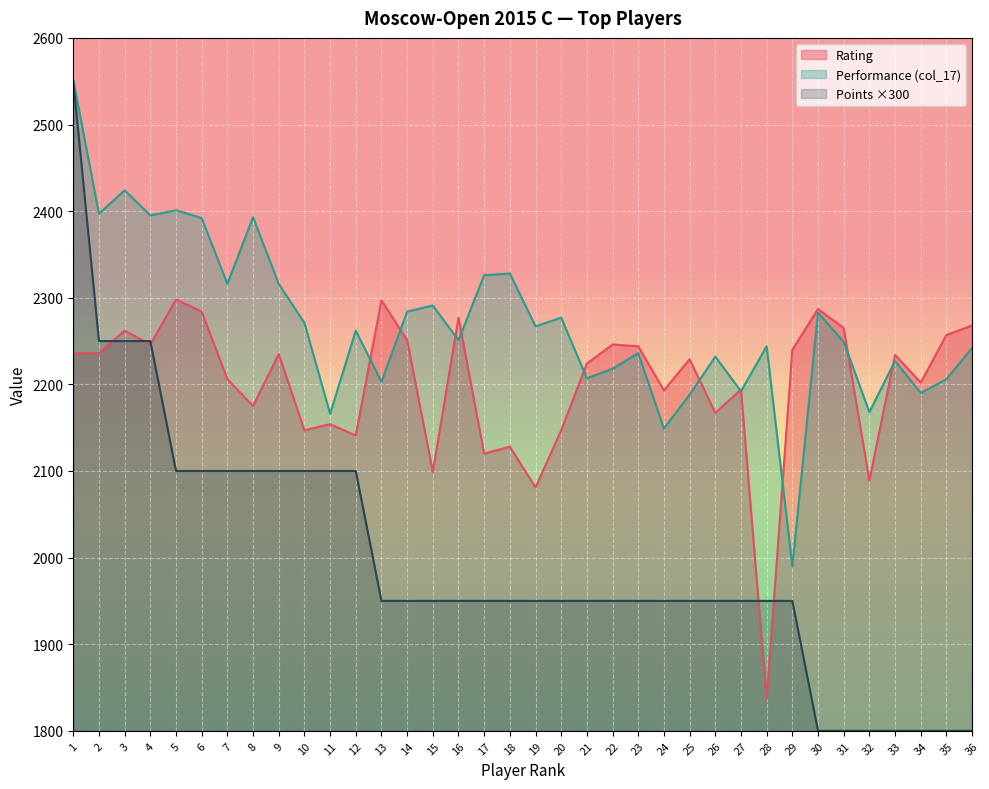

Is it true that Points ×300 equals 1950 at 26?

True